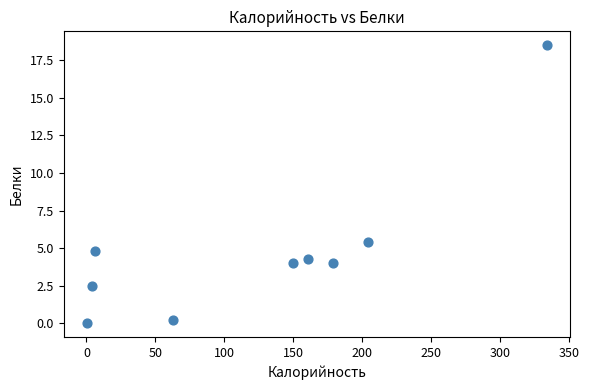

What is the range of Y values (max minus min)?

18.5